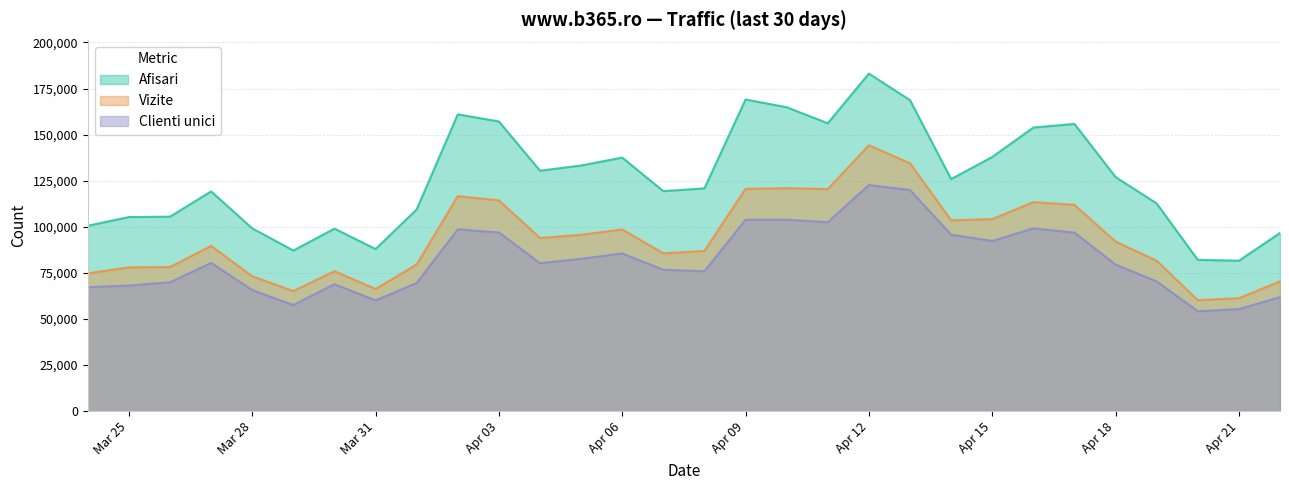

What is the value of the Vizite point at the 19th from the left?

120458